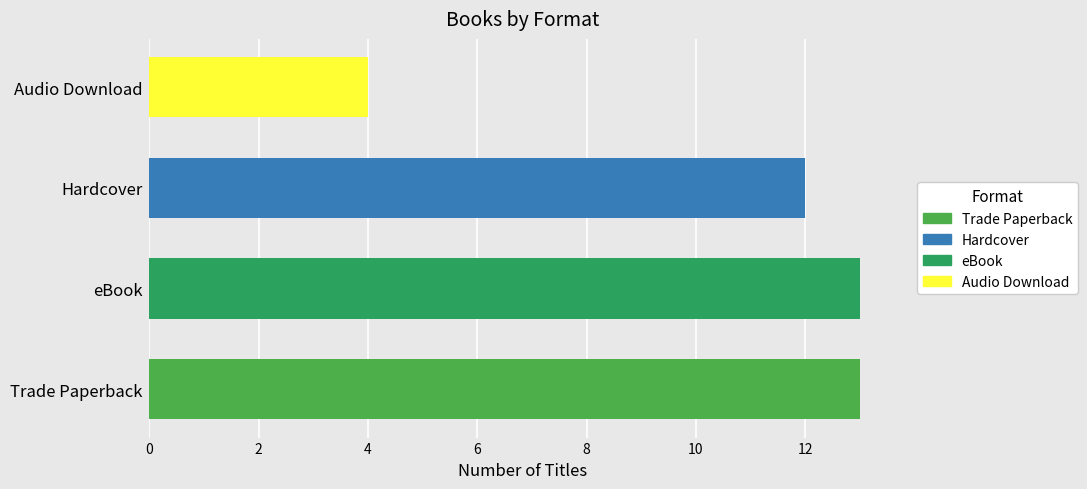

Reading top to bottom, transcribe all the data shown in this chart.

Audio Download=4	Hardcover=12	eBook=13	Trade Paperback=13